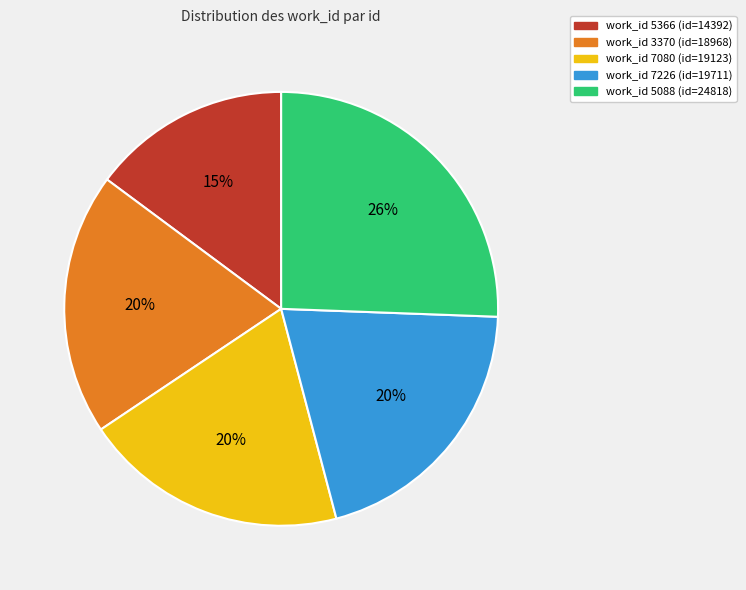

Is there a majority slice in this chart?

No